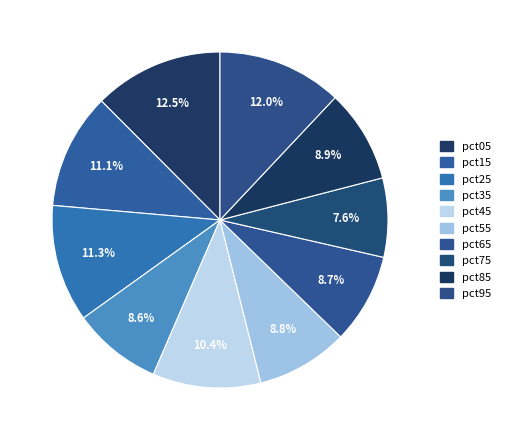

How many slices are in this pie chart?

10